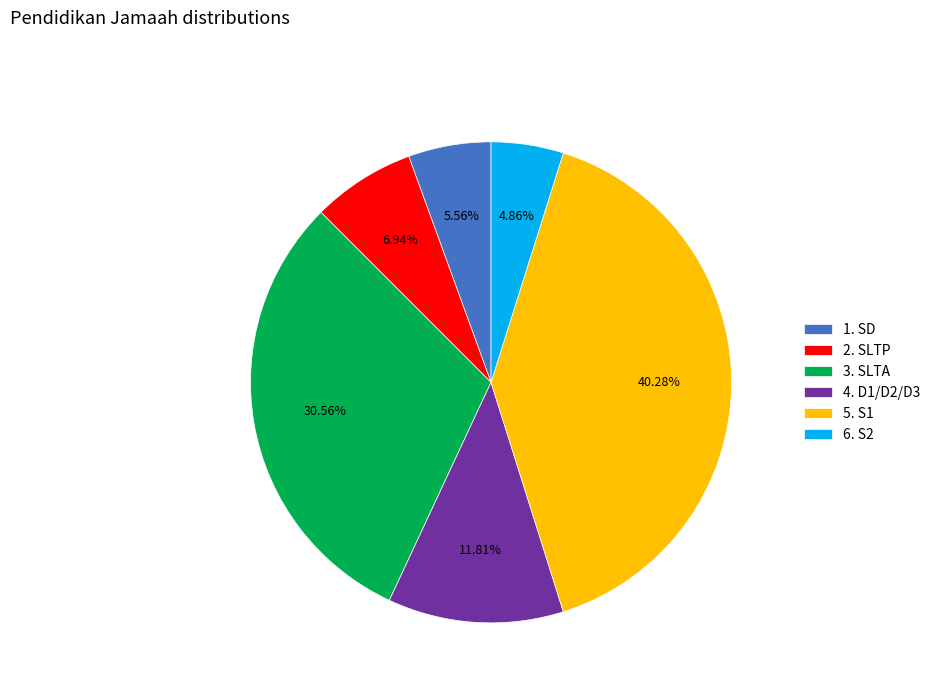

To the nearest percent, what portion does 1. SD represent?

6%